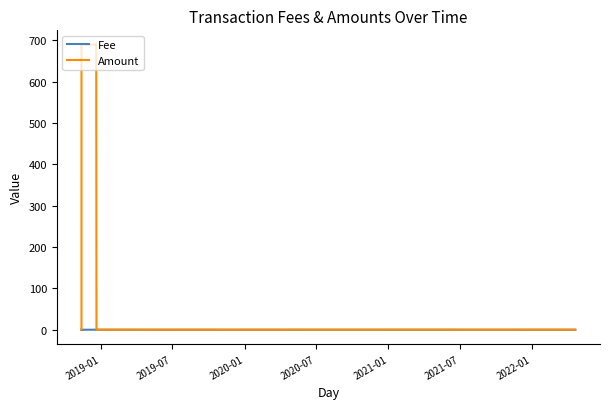

What is the highest value of the Fee series?

0.2